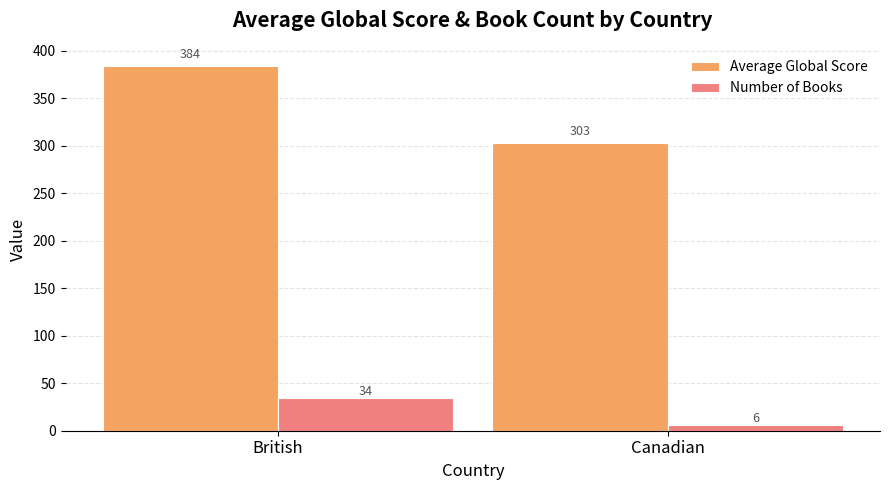

How many values in the Number of Books series are below 34?

1